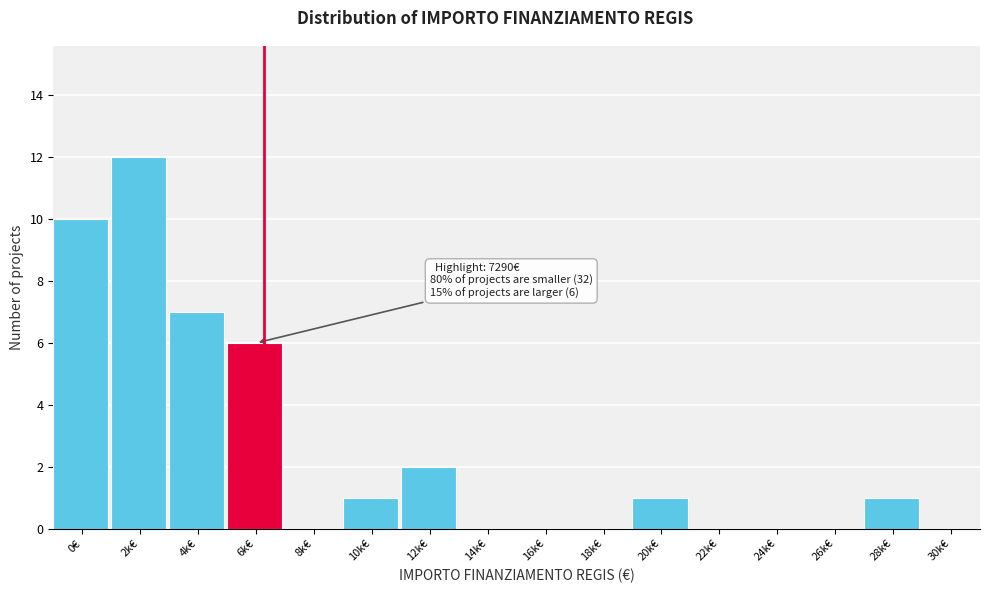

Reading left to right, what are all the values shown in this chart?

0€=10	2k€=12	4k€=7	6k€=6	8k€=0	10k€=1	12k€=2	14k€=0	16k€=0	18k€=0	20k€=1	22k€=0	24k€=0	26k€=0	28k€=1	30k€=0